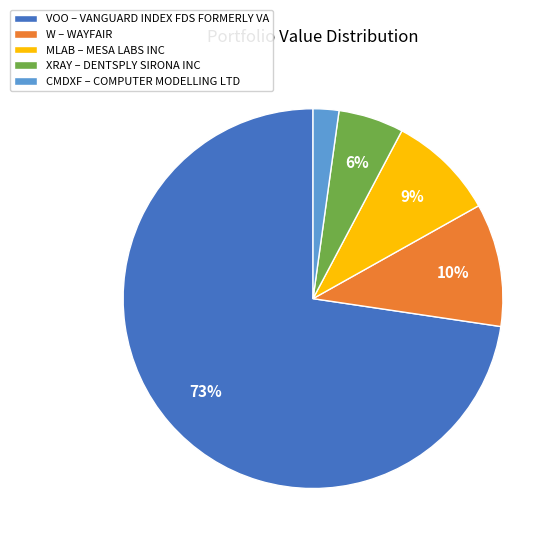

Does VOO – VANGUARD INDEX FDS FORMERLY VA represent more than half of the total?

Yes